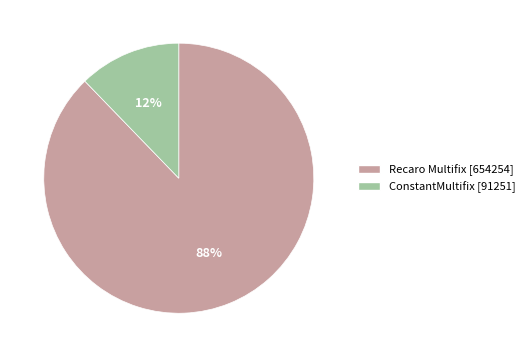

The ConstantMultifix slice represents 5% of the pie. True or false?

False